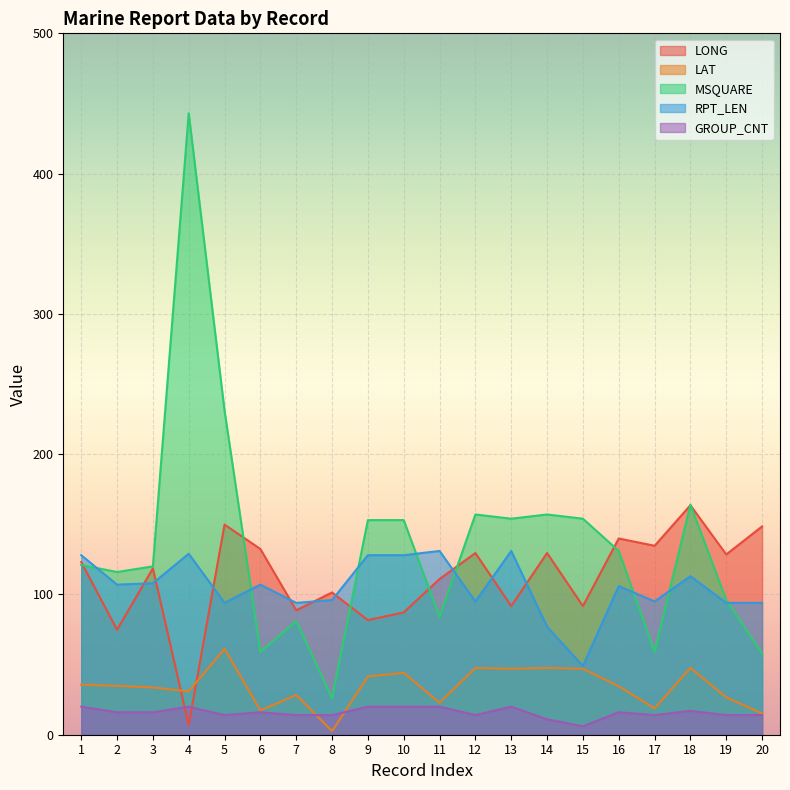

What is the spread (max minus min) of values at 17?

120.7